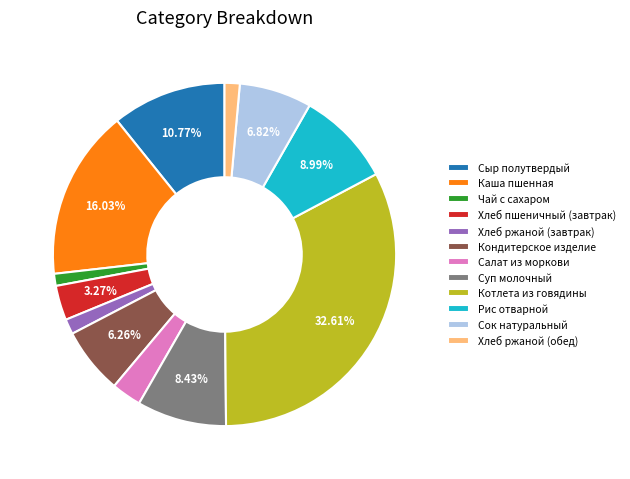

Which category has the biggest portion of the pie?

Котлета из говядины